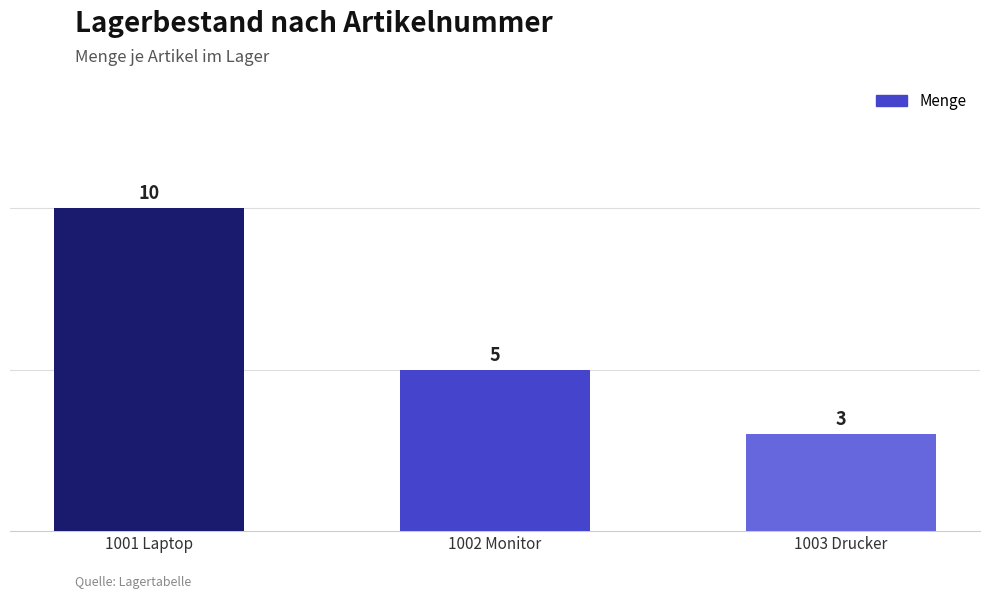

Is it true that the value at 1003 Drucker is 1?

False